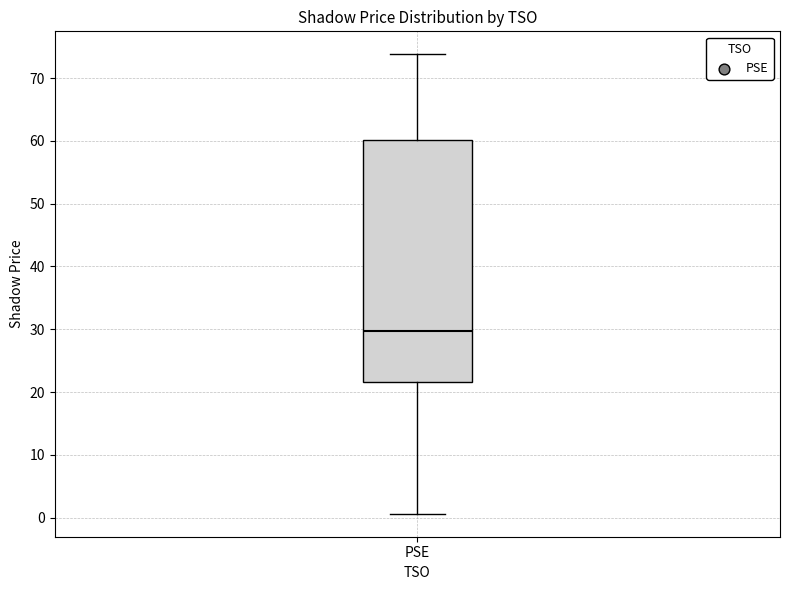

Where does the upper whisker of the box for PSE end on the y-axis? The values are not printed on the chart, so give them approximately, as read against the axis.

74